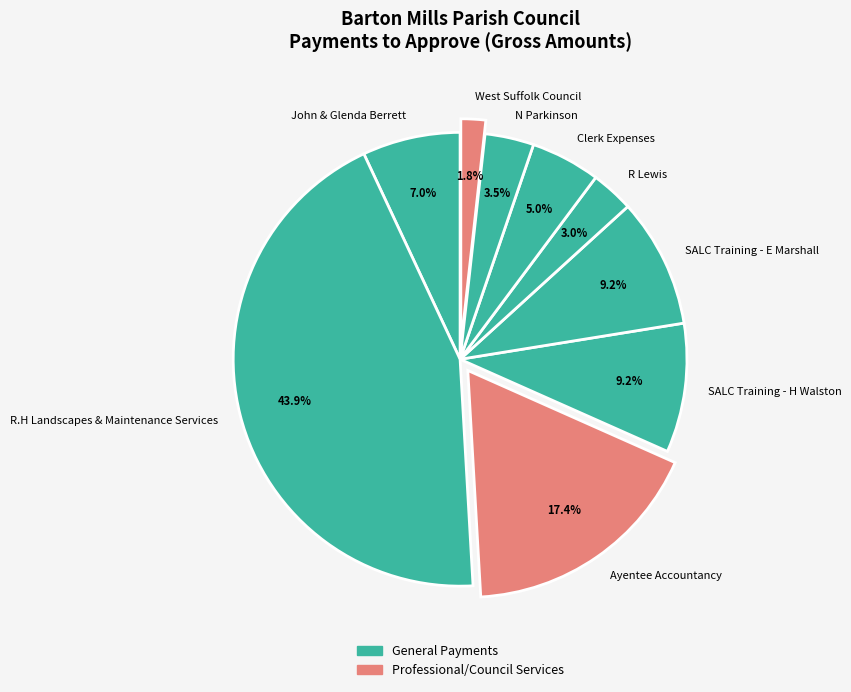

Which category has the biggest portion of the pie?

R.H Landscapes & Maintenance Services